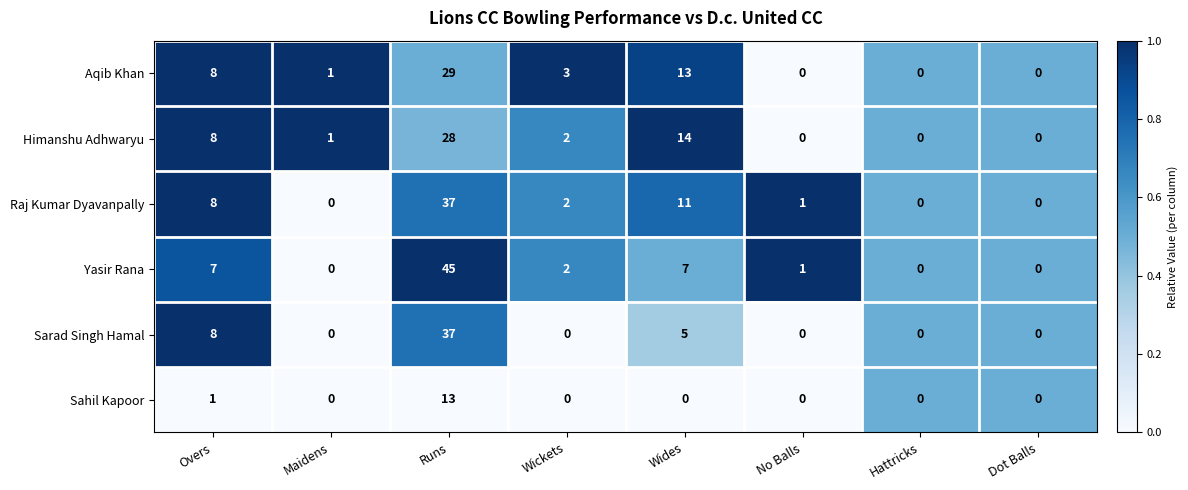

Rank the series at Wides from lowest to highest value.

Sahil Kapoor, Sarad Singh Hamal, Yasir Rana, Raj Kumar Dyavanpally, Aqib Khan, Himanshu Adhwaryu